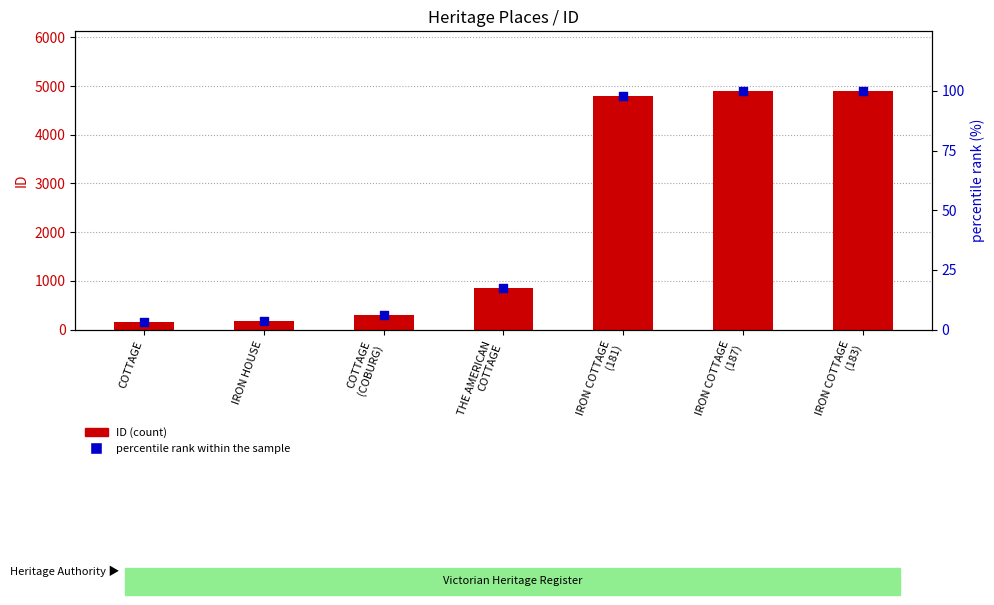

Which series contains the highest Y value?

ID (count)